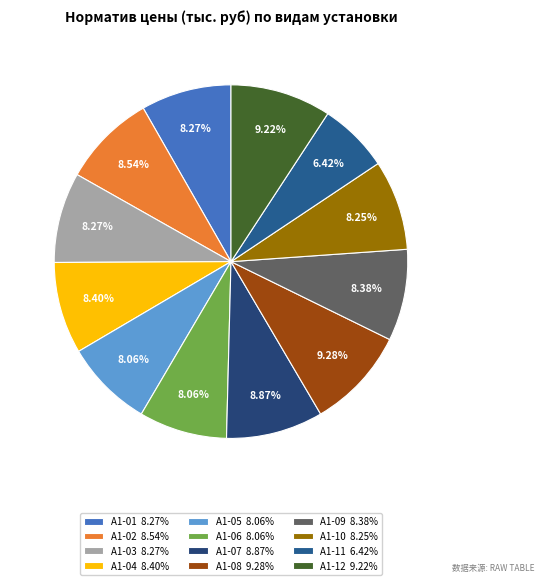

How many segments does this pie chart have?

12